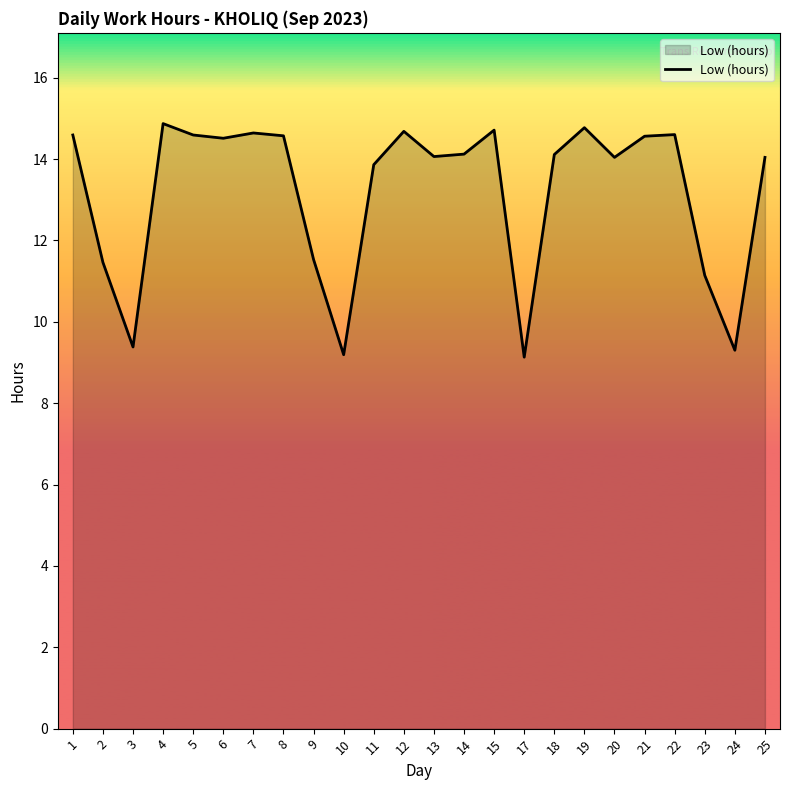

Is it true that the value at 12 is 14.7?

True